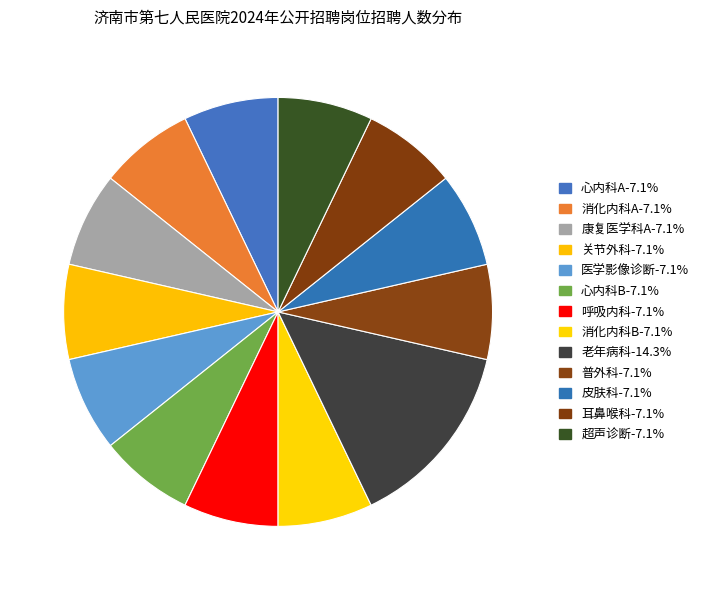

Count the number of slices in the pie.

13